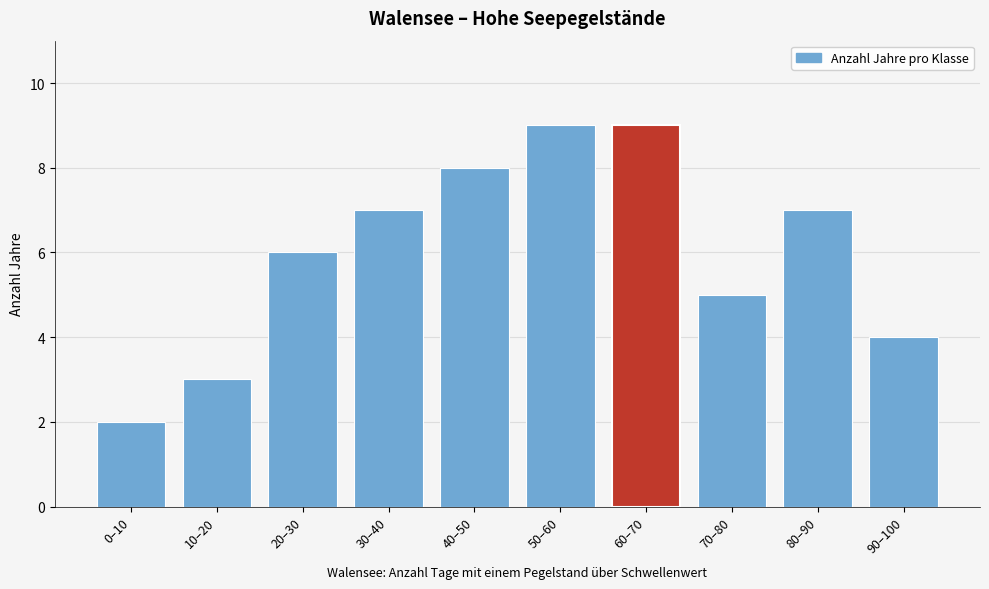

Reading left to right, list all the values displayed in this chart.

0–10=2	10–20=3	20–30=6	30–40=7	40–50=8	50–60=9	60–70=9	70–80=5	80–90=7	90–100=4